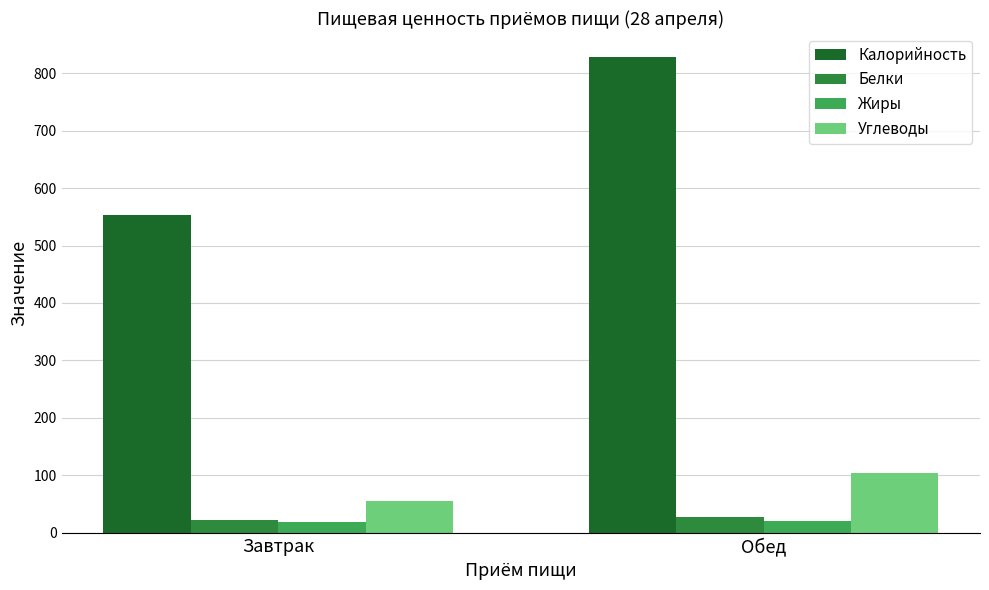

What is the sum of the Белки values at Обед and Завтрак?

48.6